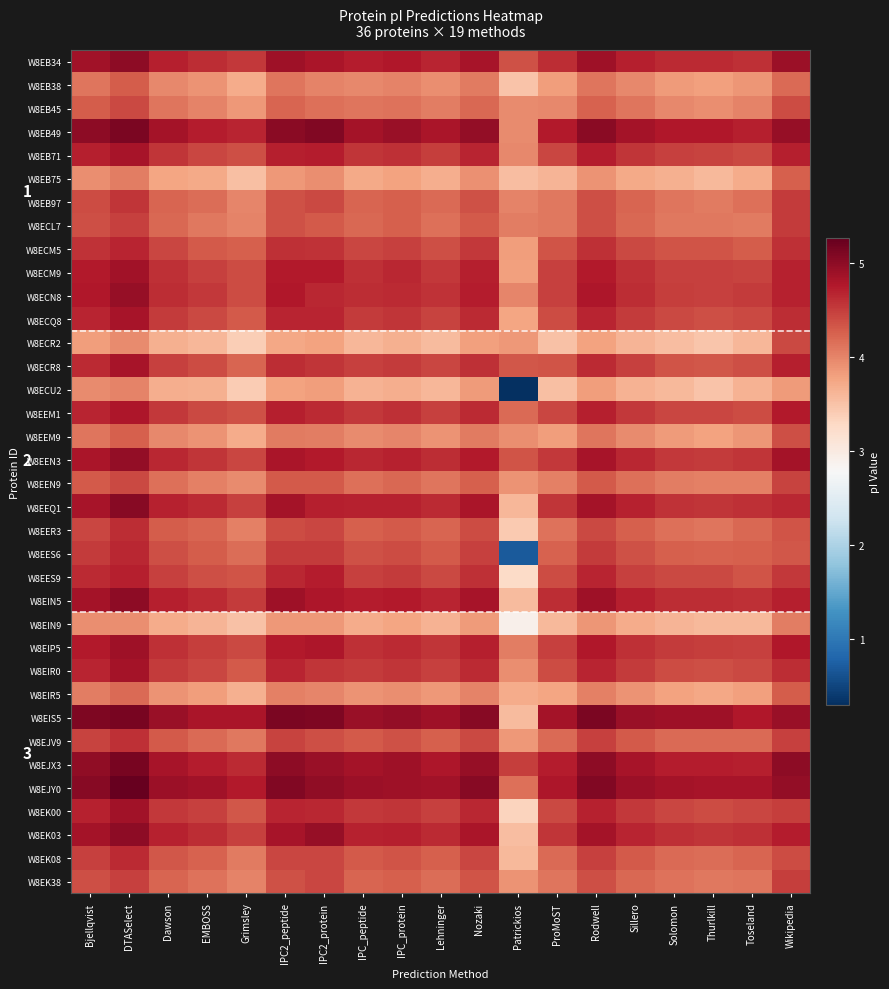

At which label does W8EB45 first exceed 4?

Bjellqvist